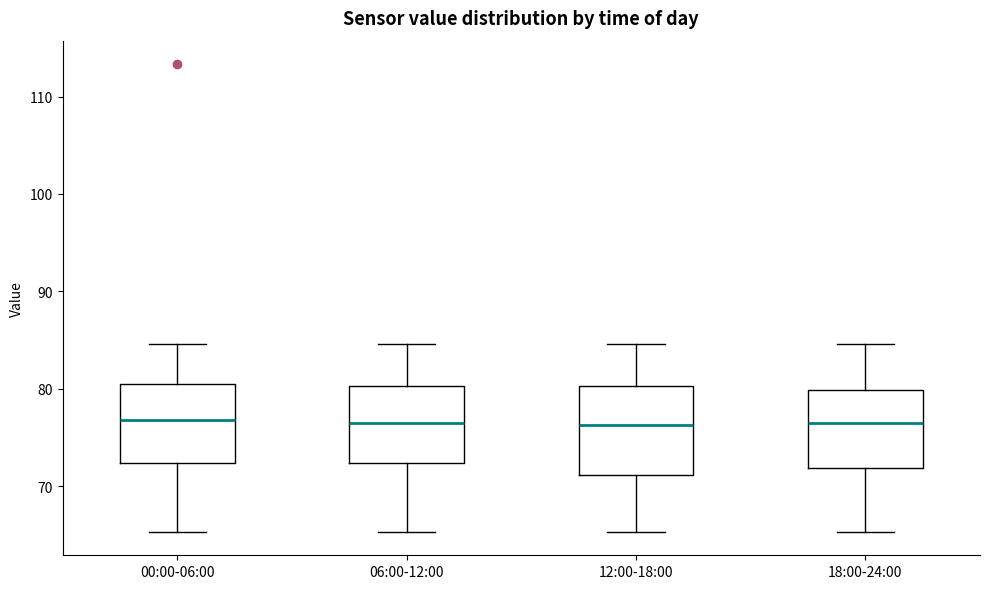

Reading left to right, transcribe this box plot: for each box, give where its median line is, the range the box spans, and where its two whiskers end, as read against the y-axis. The values are not printed on the chart, so give them approximately, as read against the axis.

00:00-06:00: median 77, box 72 to 81, whiskers 65 to 85
06:00-12:00: median 77, box 72 to 80, whiskers 65 to 85
12:00-18:00: median 76, box 71 to 80, whiskers 65 to 85
18:00-24:00: median 77, box 72 to 80, whiskers 65 to 85